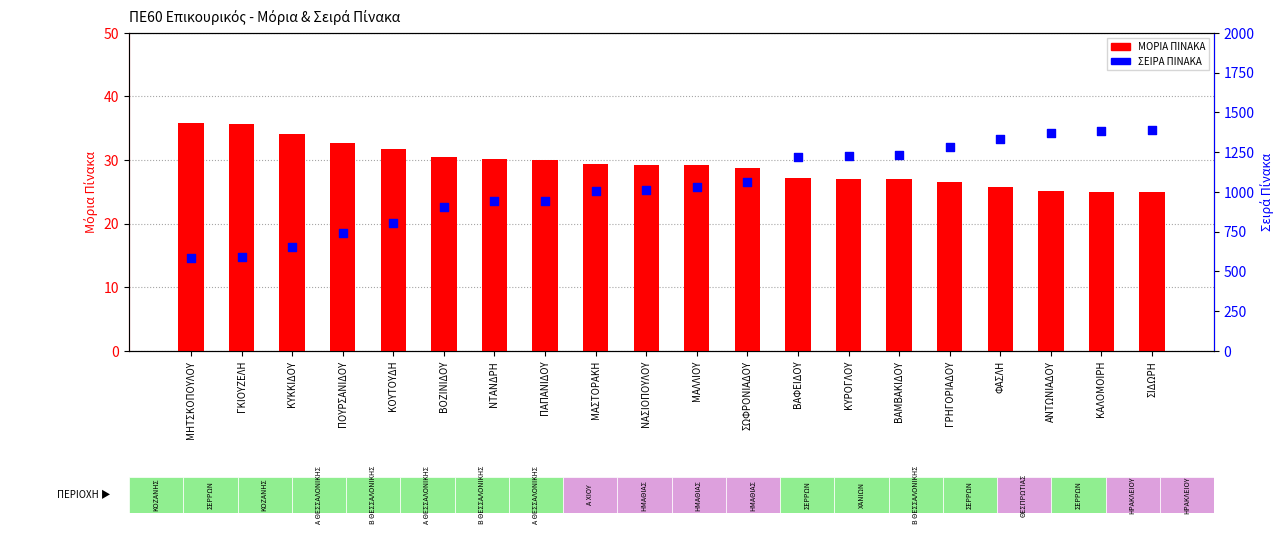

What are all the series names shown in the legend?

ΜΟΡΙΑ ΠΙΝΑΚΑ, ΣΕΙΡΑ ΠΙΝΑΚΑ